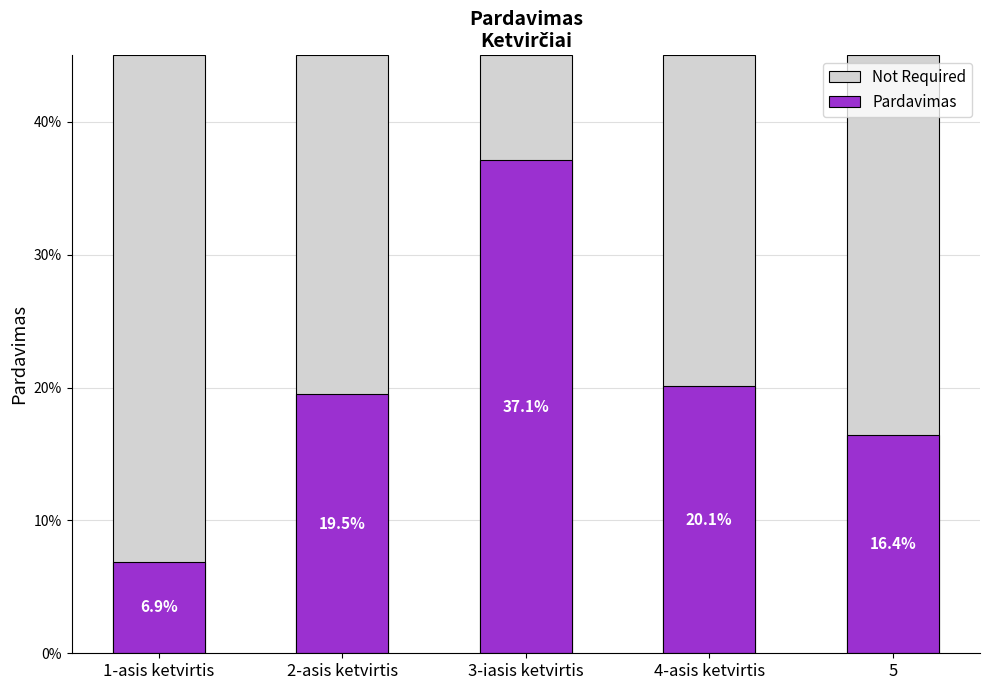

What is the maximum value for Pardavimas?

0.4